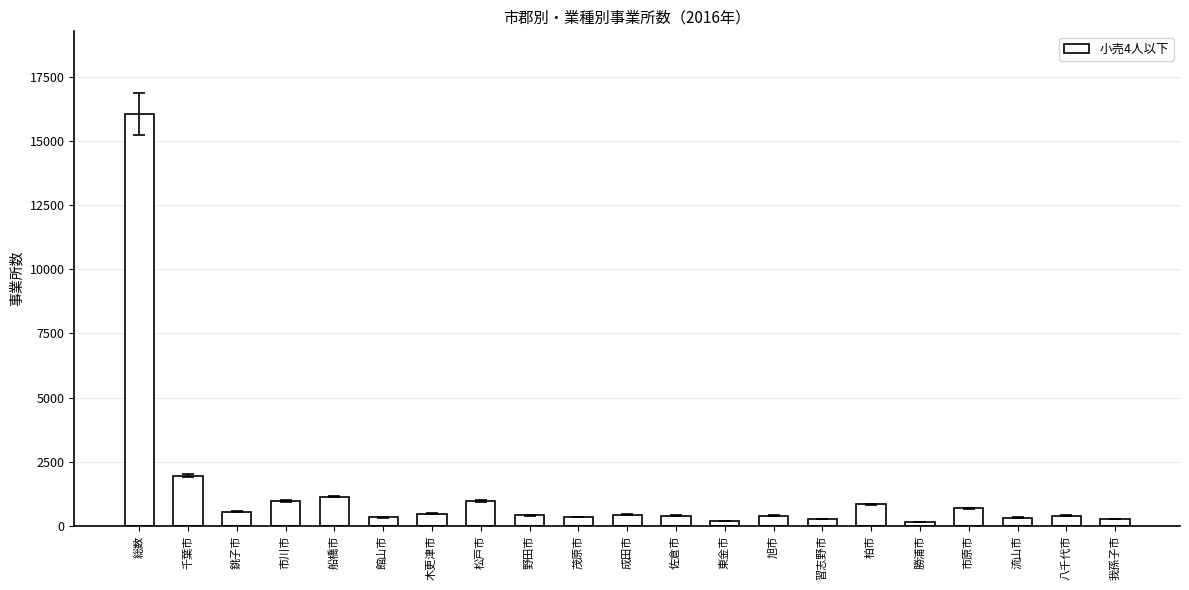

Approximately how many times larger is the value at 木更津市 compared to 市川市?

0.5